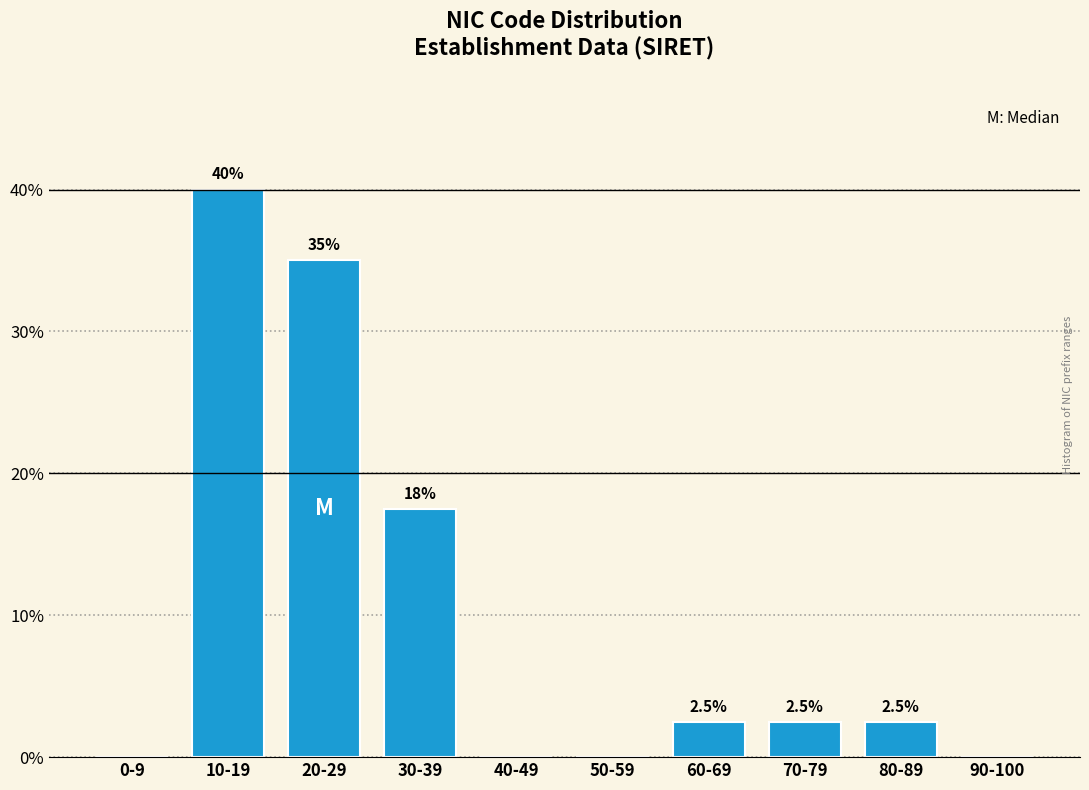

Reading left to right, transcribe all the data shown in this chart.

0-9=0.0	10-19=40.0	20-29=35.0	30-39=17.5	40-49=0.0	50-59=0.0	60-69=2.5	70-79=2.5	80-89=2.5	90-100=0.0